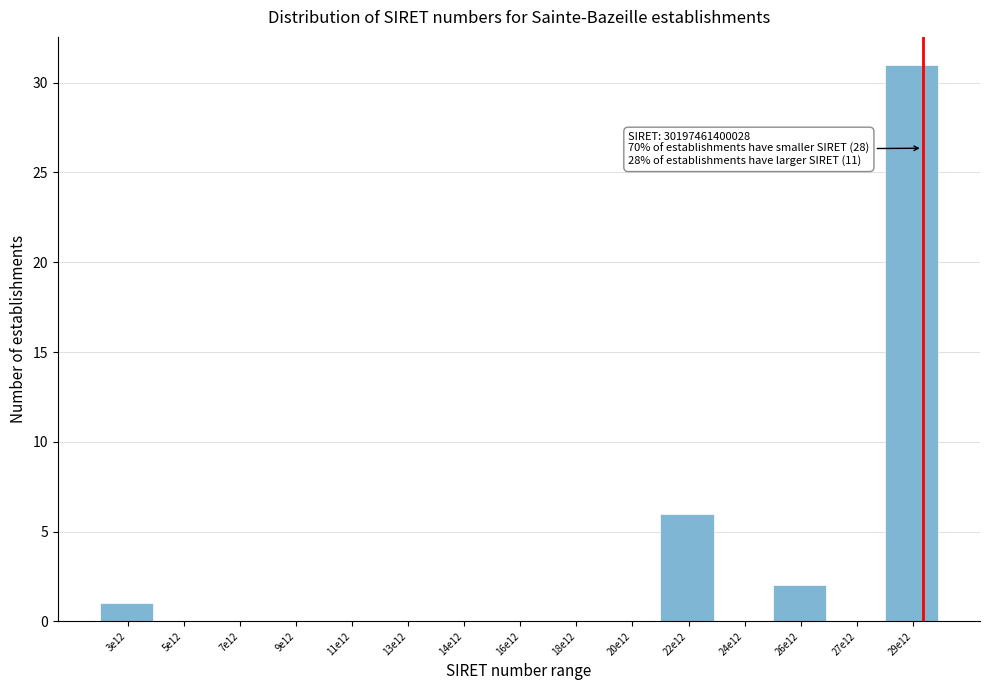

Reading left to right, what are all the values shown in this chart?

3e12=1	5e12=0	7e12=0	9e12=0	11e12=0	13e12=0	14e12=0	16e12=0	18e12=0	20e12=0	22e12=6	24e12=0	26e12=2	27e12=0	29e12=31